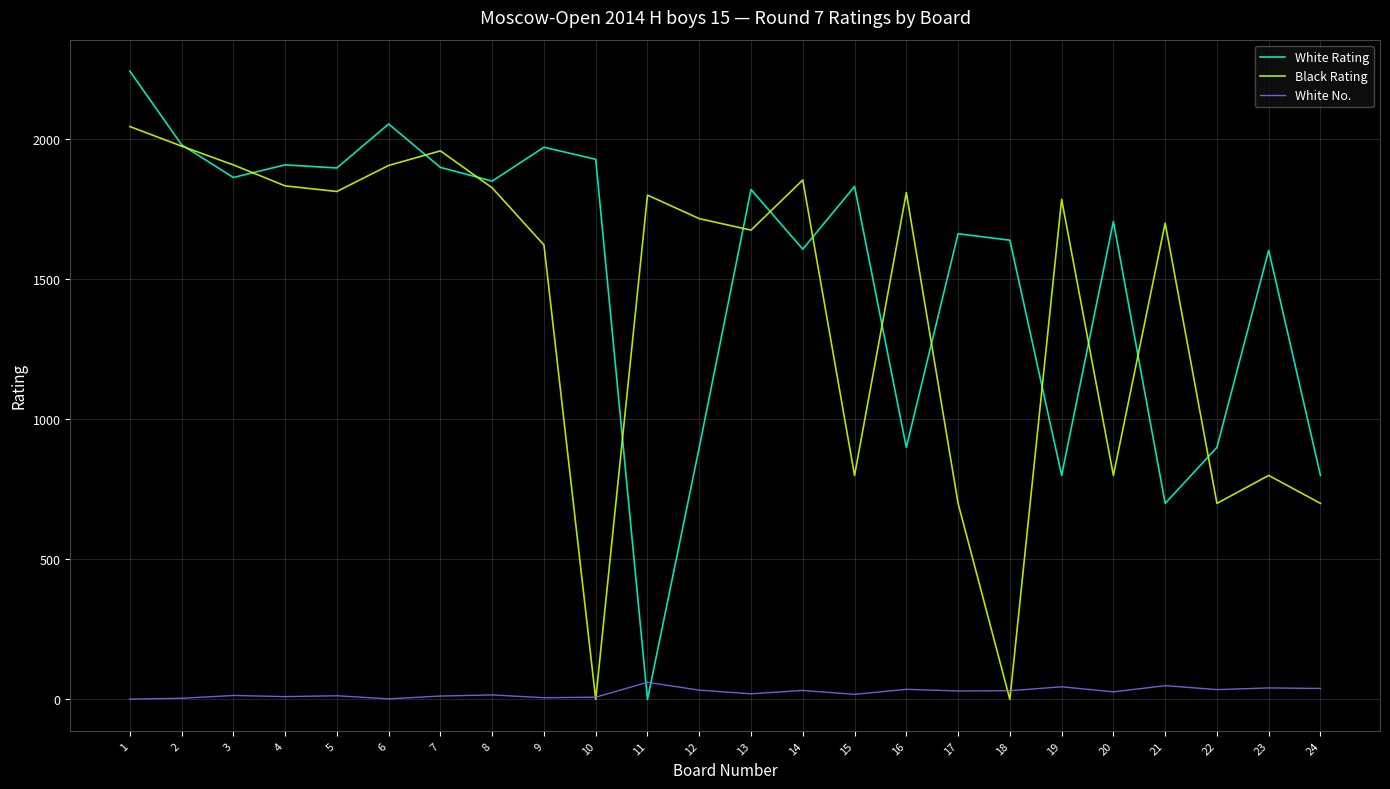

What is the difference between the White Rating values at 14 and 13?

213